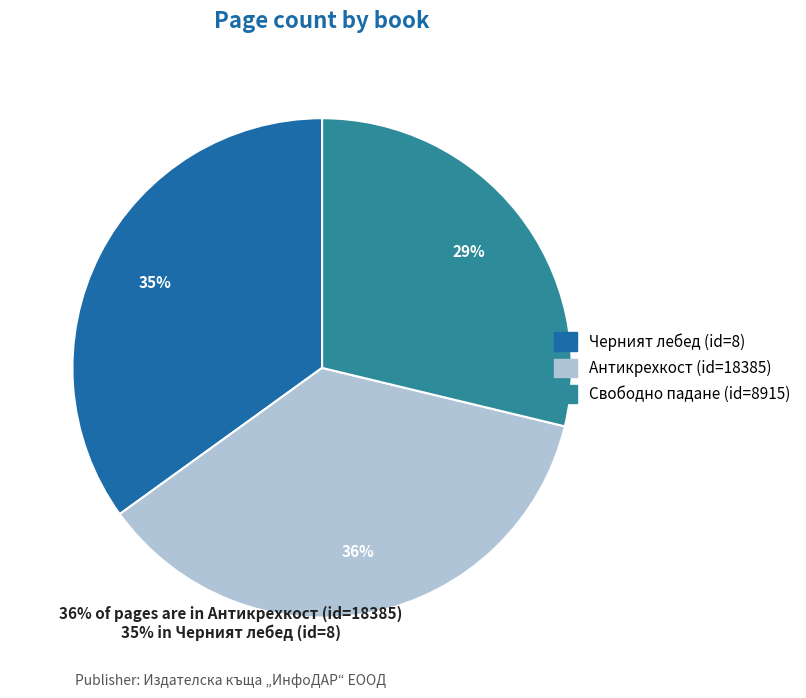

Is there any slice that represents more than half of the pie?

No